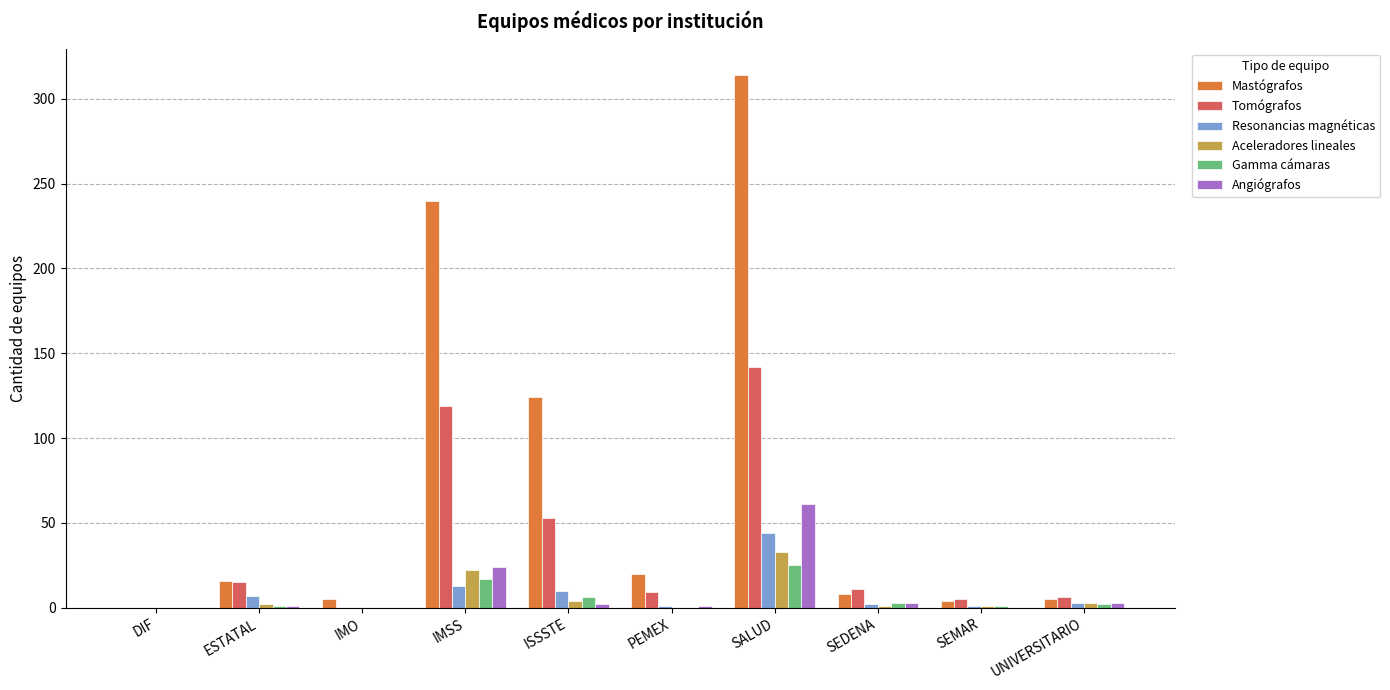

What is the sum of all Resonancias magnéticas values?

81